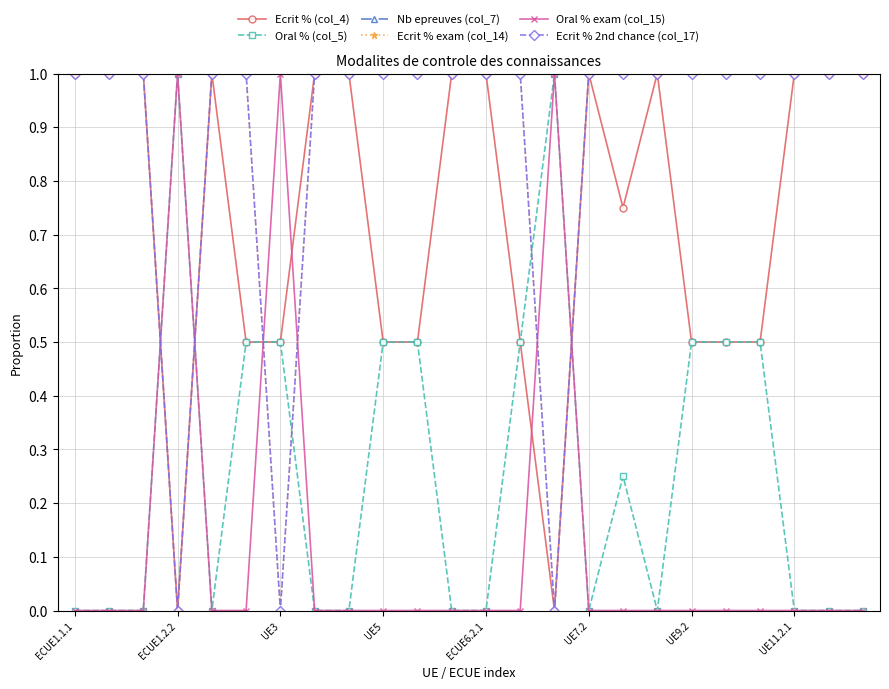

How many Ecrit % 2nd chance (col_17) values are between 1 and 2?

21